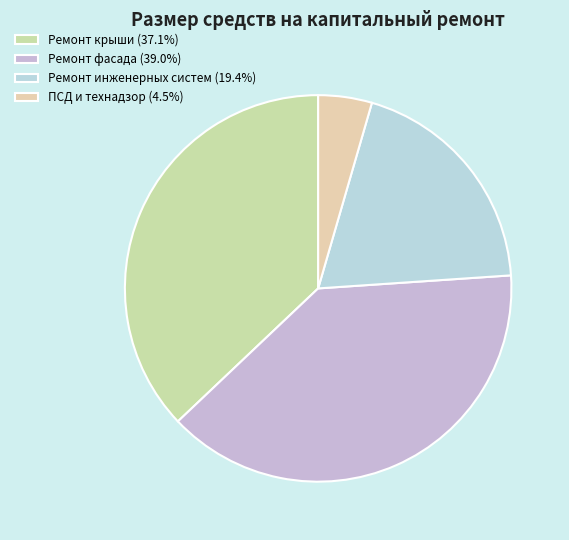

Count the number of slices in the pie.

4